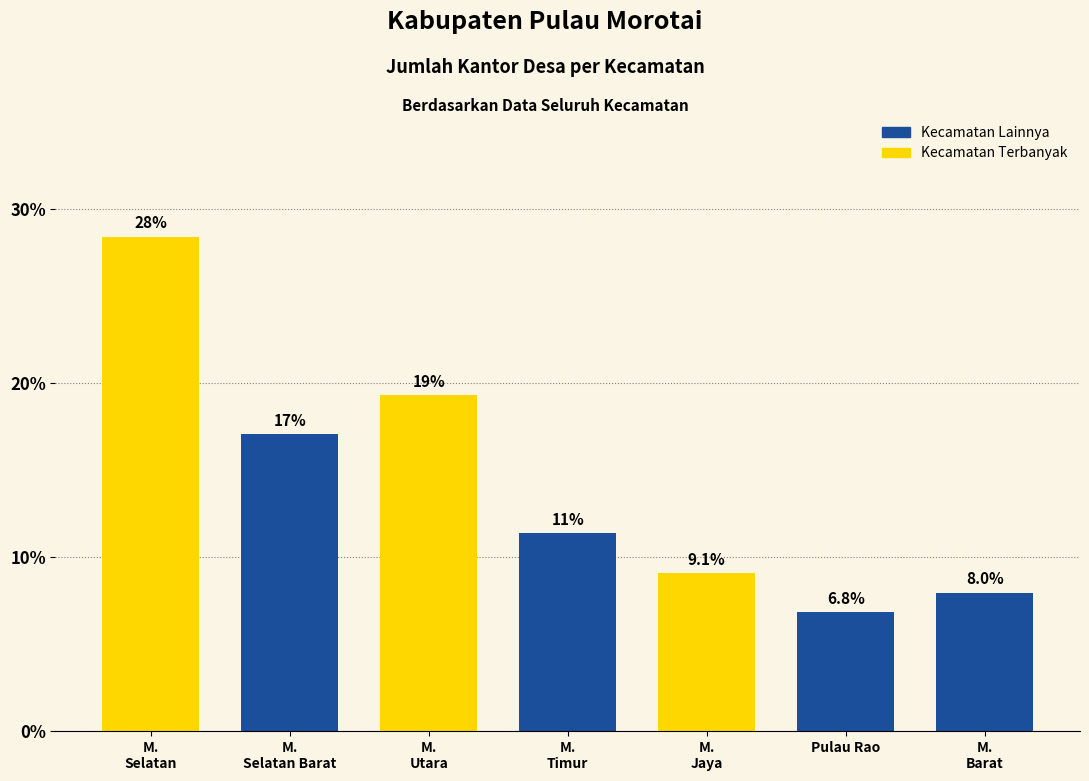

What is the sum of the values at M.
Barat and M.
Utara?

27.3